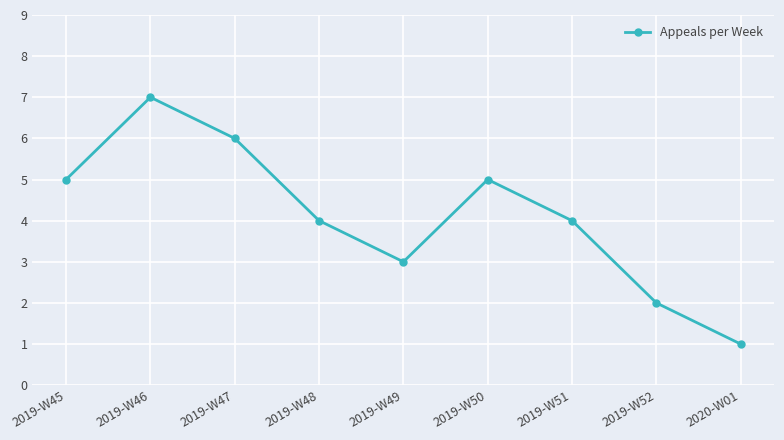

What is the change in value from 2019-W50 to 2019-W52?

-3